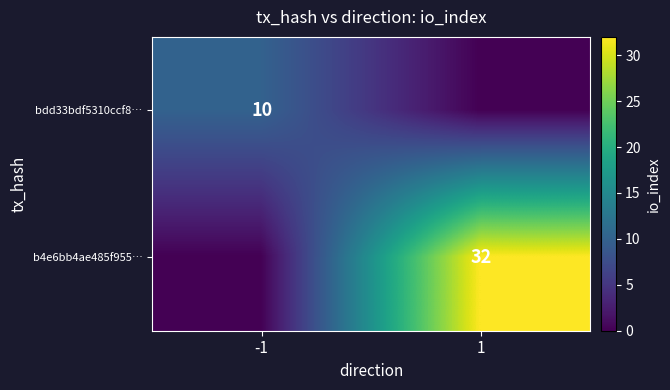

The bdd33bdf5310ccf8… series shows 13 at -1. True or false?

False